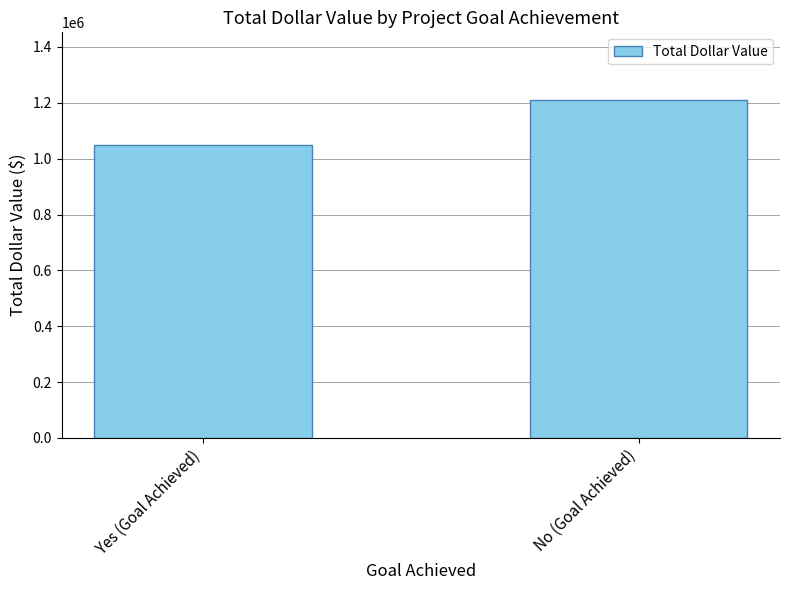

What is the minimum value shown in the chart?

1049376.5